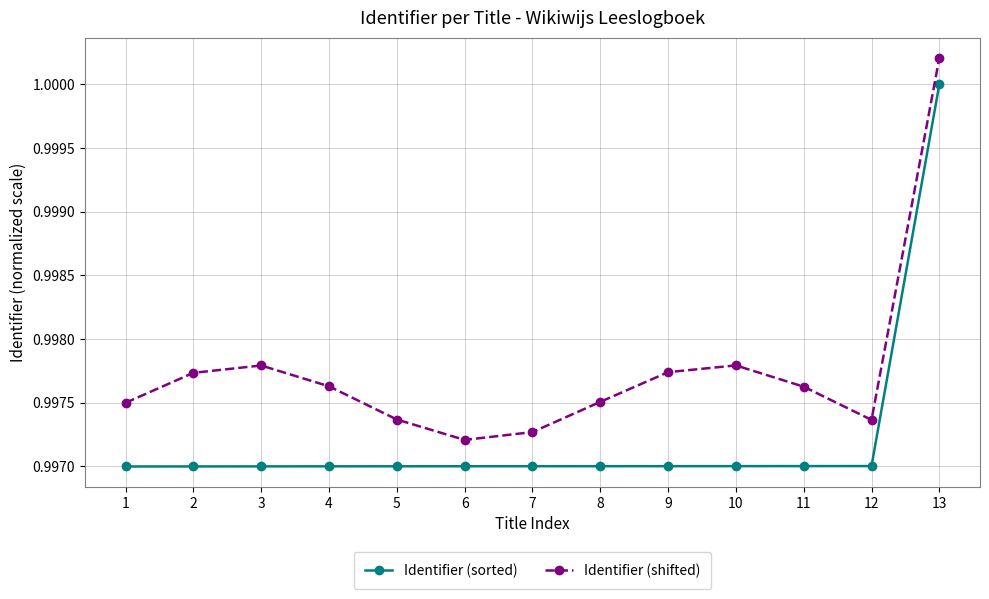

At which category does the chart reach its peak across all series?

13